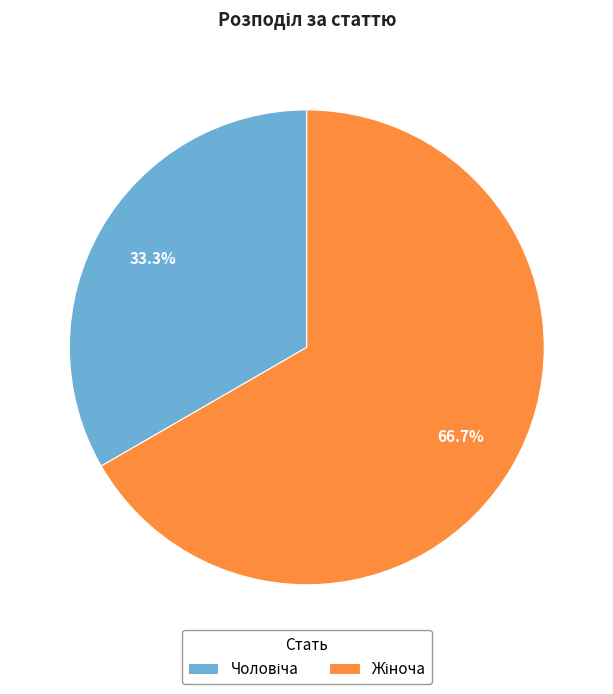

To the nearest percent, what is the difference between the largest and smallest slice percentages?

33%